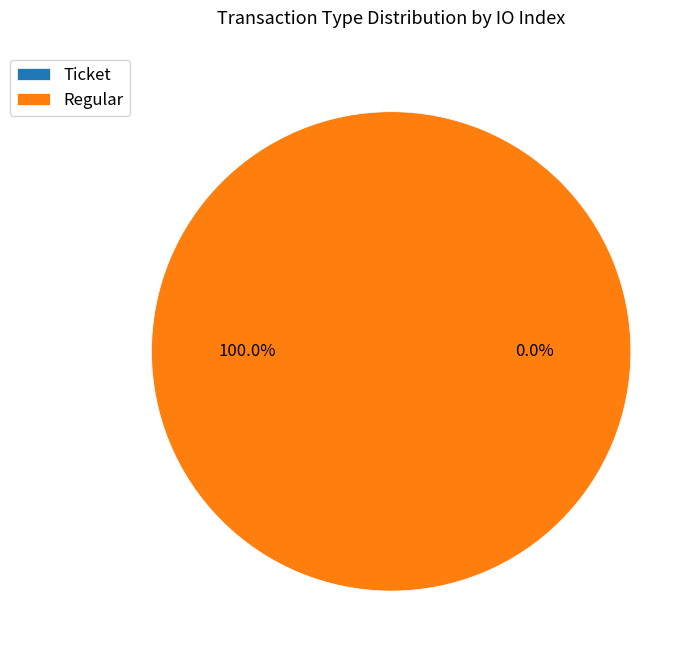

What is the change in value from Ticket to Regular?

+13